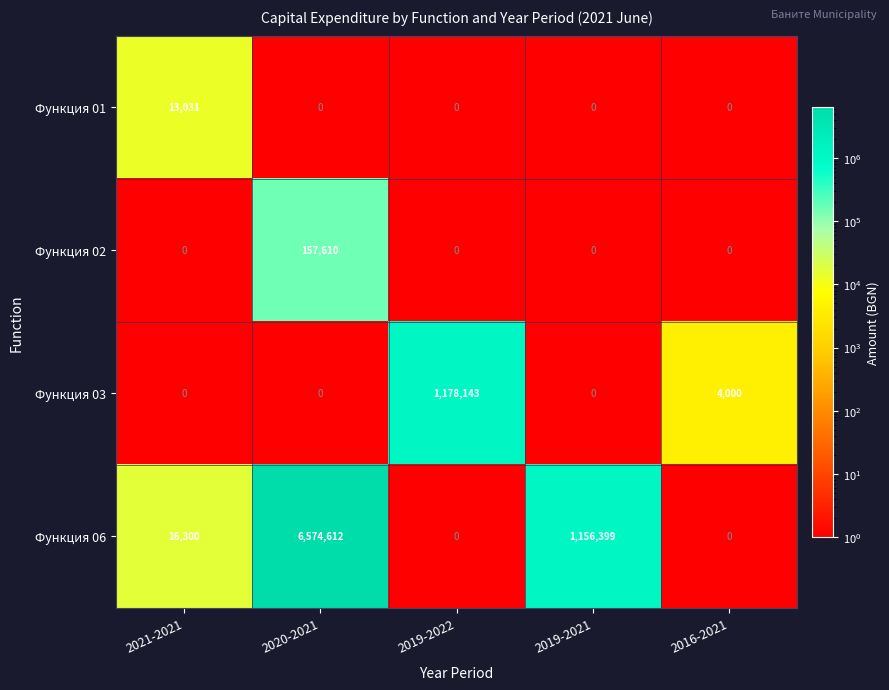

At which category does the chart reach its peak across all series?

2020-2021